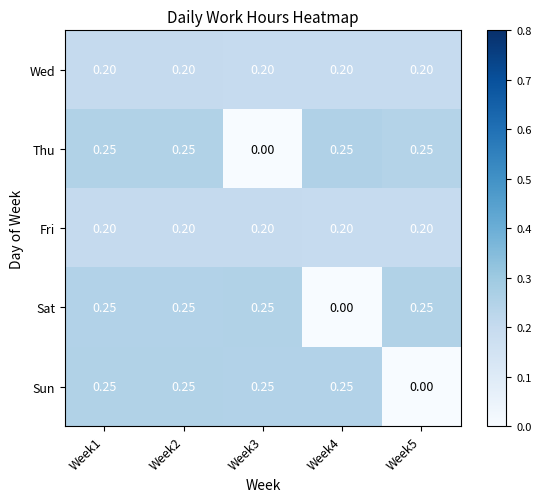

Which series changed the most between Week2 and Week4?

Sat